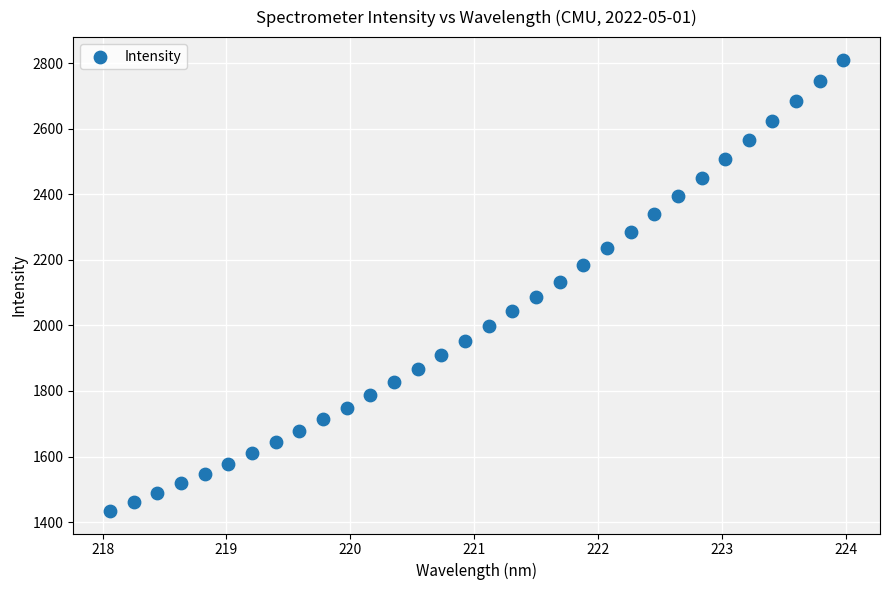

What is the range of Y values (max minus min)?

1376.7